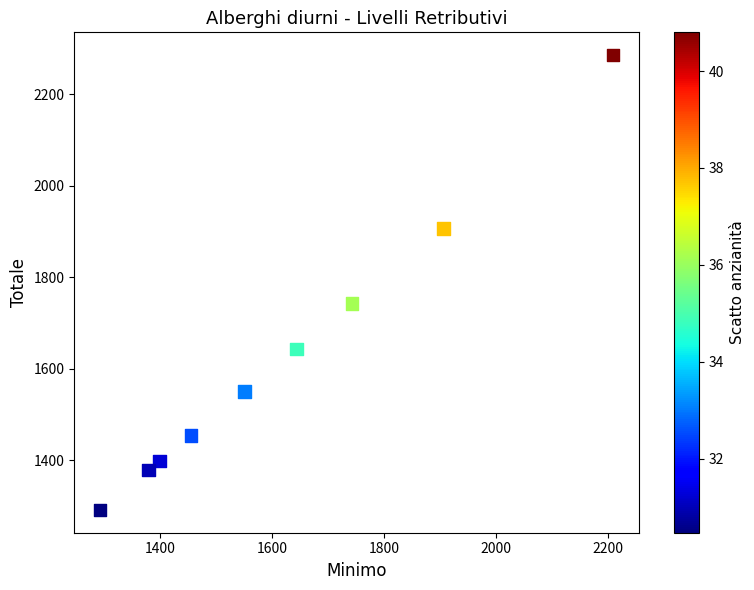

What Y value in the scatter plot is closest to 1788?

1742.5